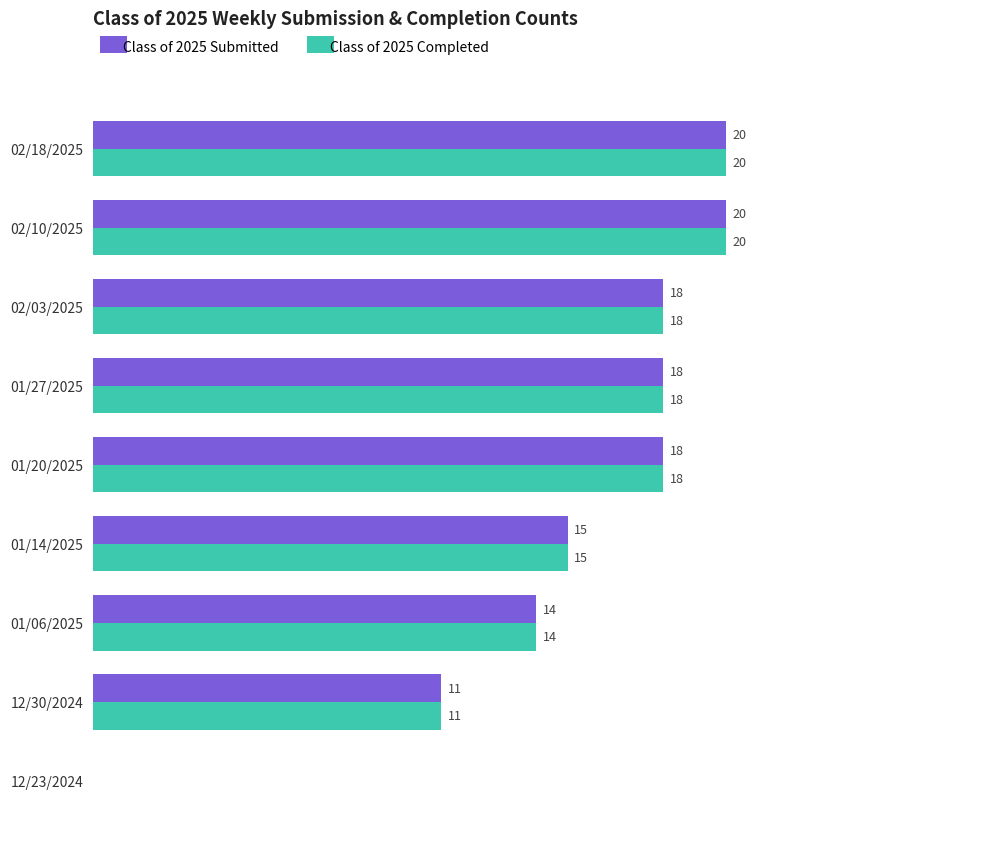

At which label is Class of 2025 Submitted closest to 10?

12/30/2024